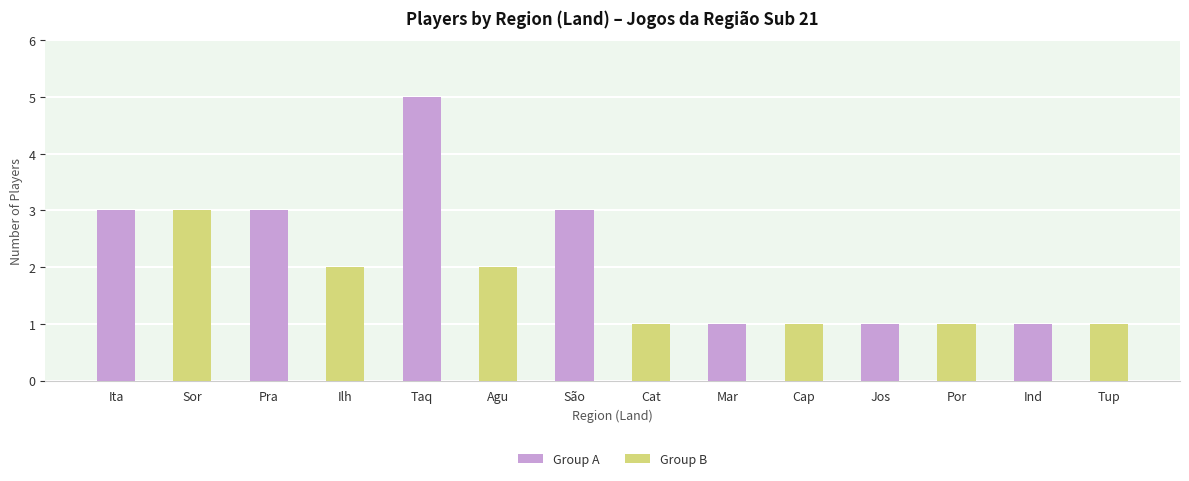

At which label does Group B first exceed 1?

Sor